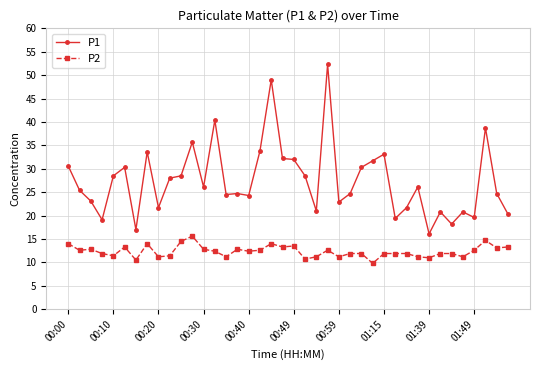

How many lines are shown in the chart?

2